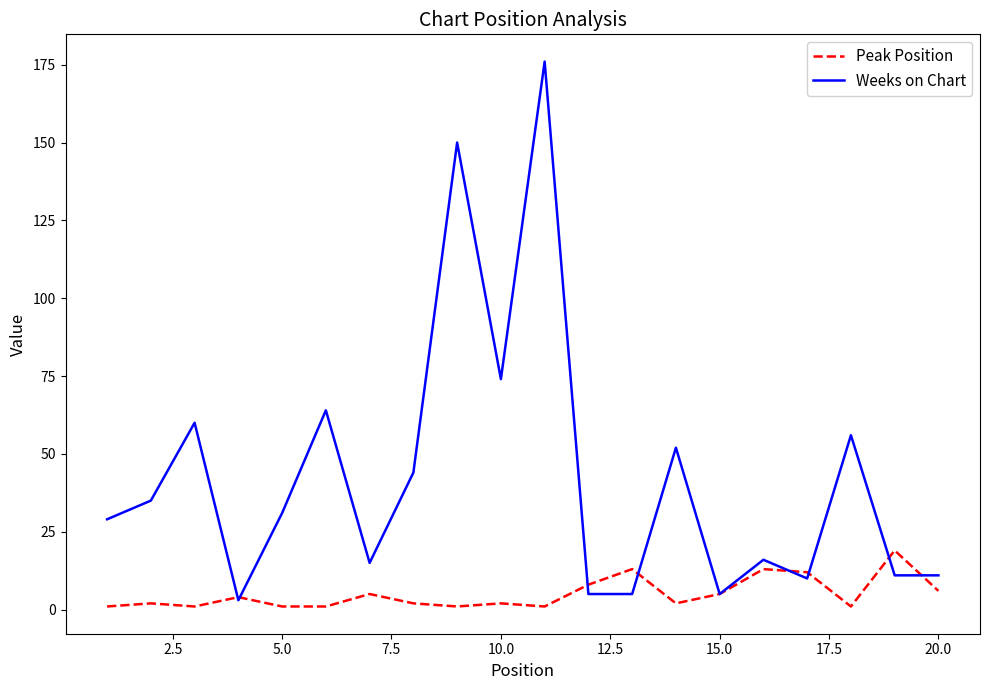

True or false: Peak Position and Weeks on Chart intersect in this chart.

True